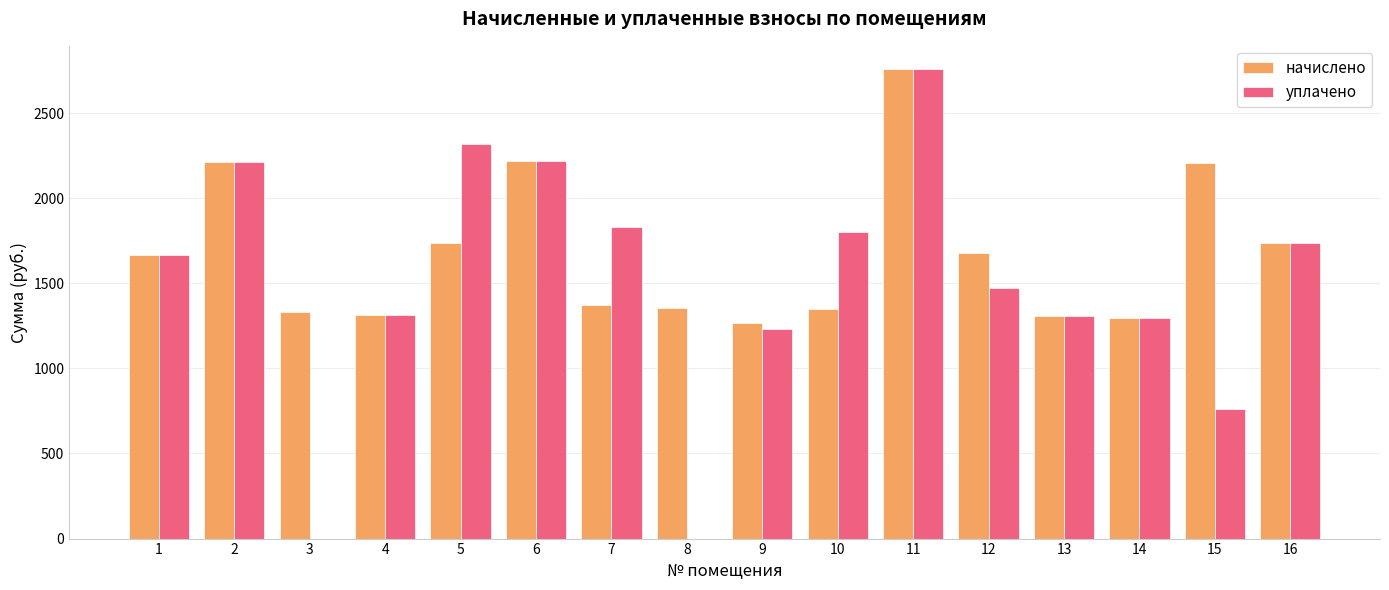

At which label does уплачено first exceed 1668?

1